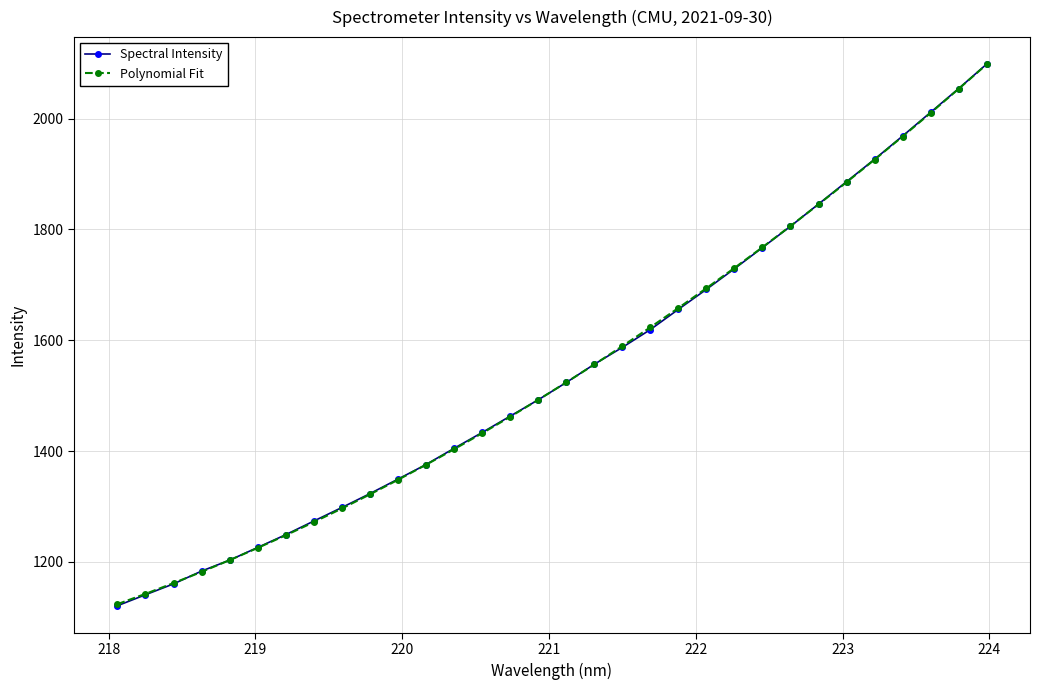

What is the difference between the maximum and second lowest values in the Spectral Intensity series?

957.5